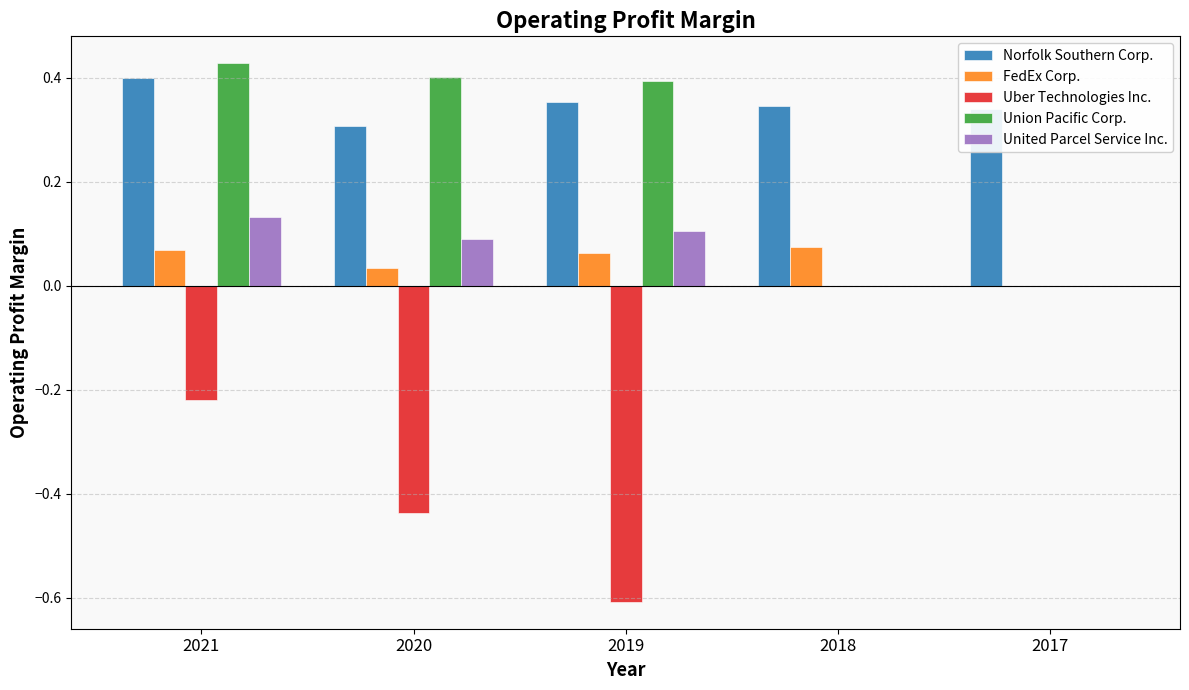

Which series has the largest range (max minus min)?

Uber Technologies Inc.